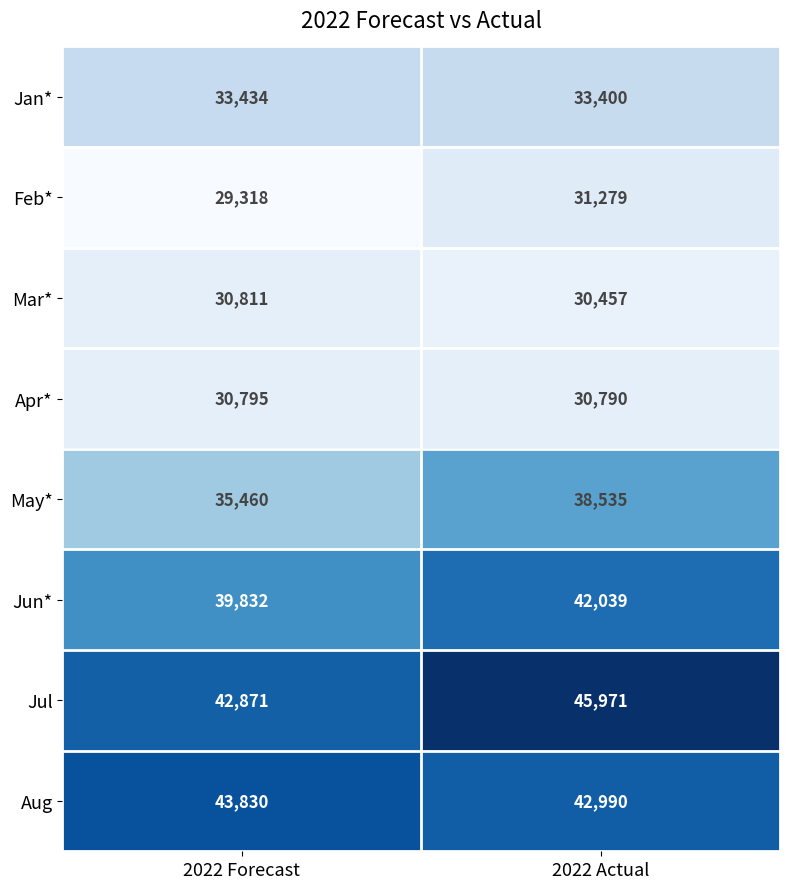

What is the sum of all May* values?

73995